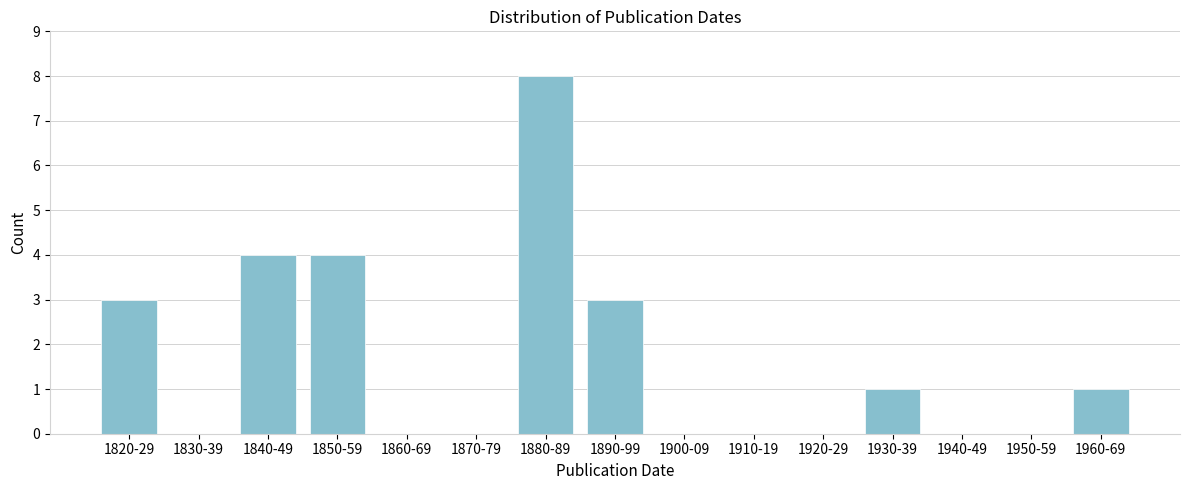

Reading left to right, list all the values displayed in this chart.

1820-29=3	1830-39=0	1840-49=4	1850-59=4	1860-69=0	1870-79=0	1880-89=8	1890-99=3	1900-09=0	1910-19=0	1920-29=0	1930-39=1	1940-49=0	1950-59=0	1960-69=1